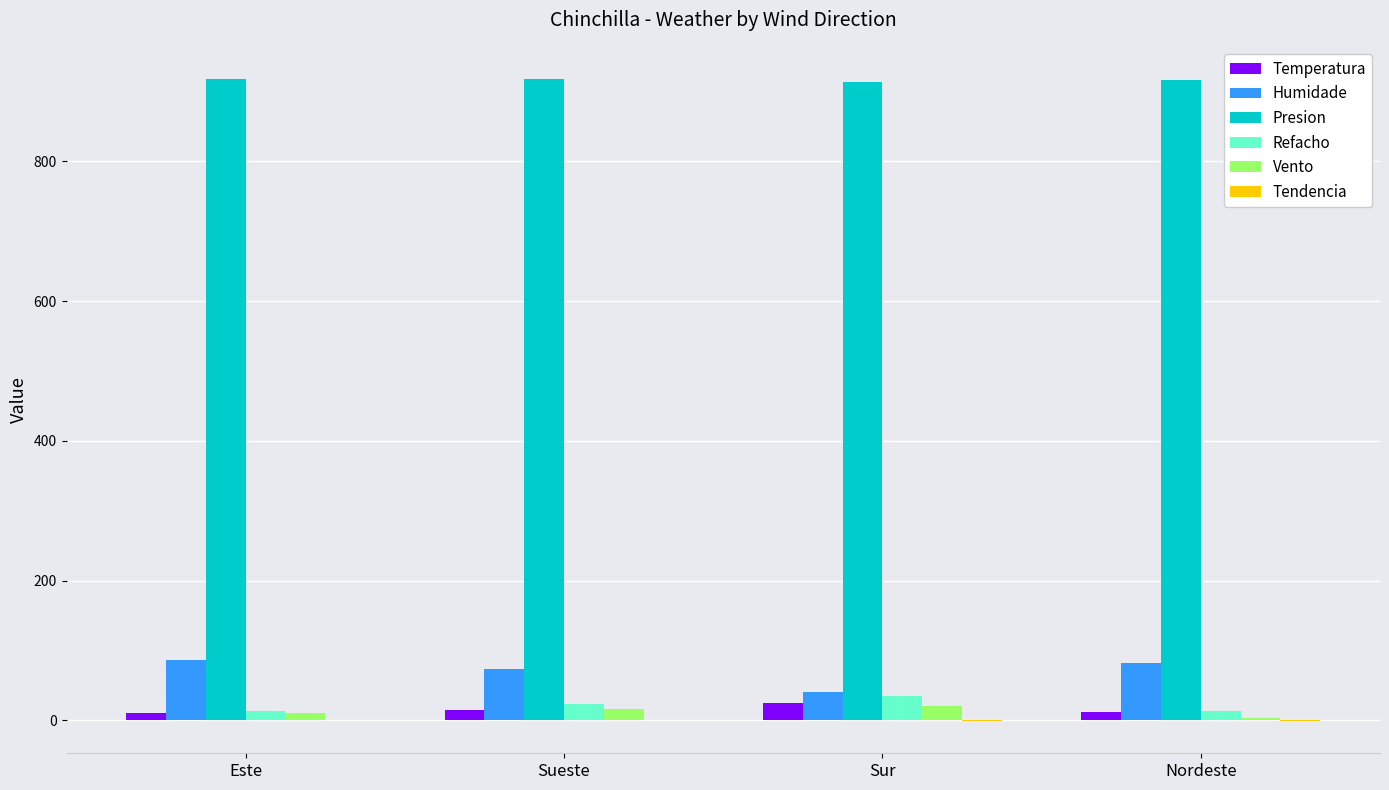

Is it true that Presion equals 1584.2 at Este?

False